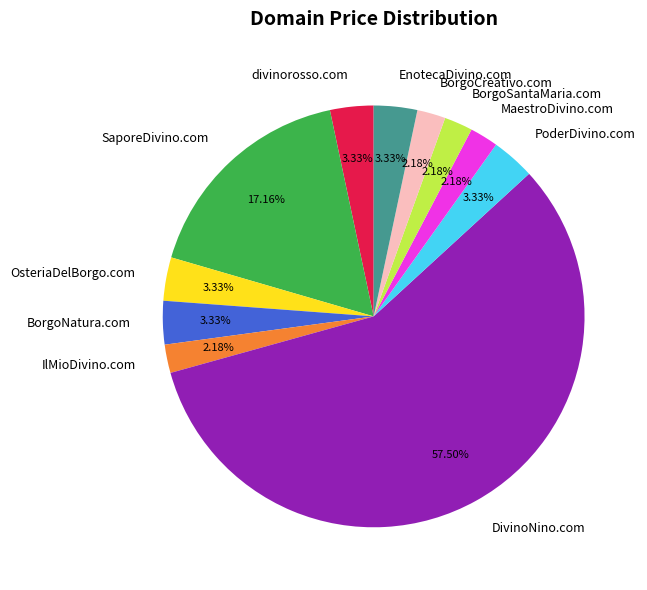

Does DivinoNino.com represent more than half of the total?

Yes